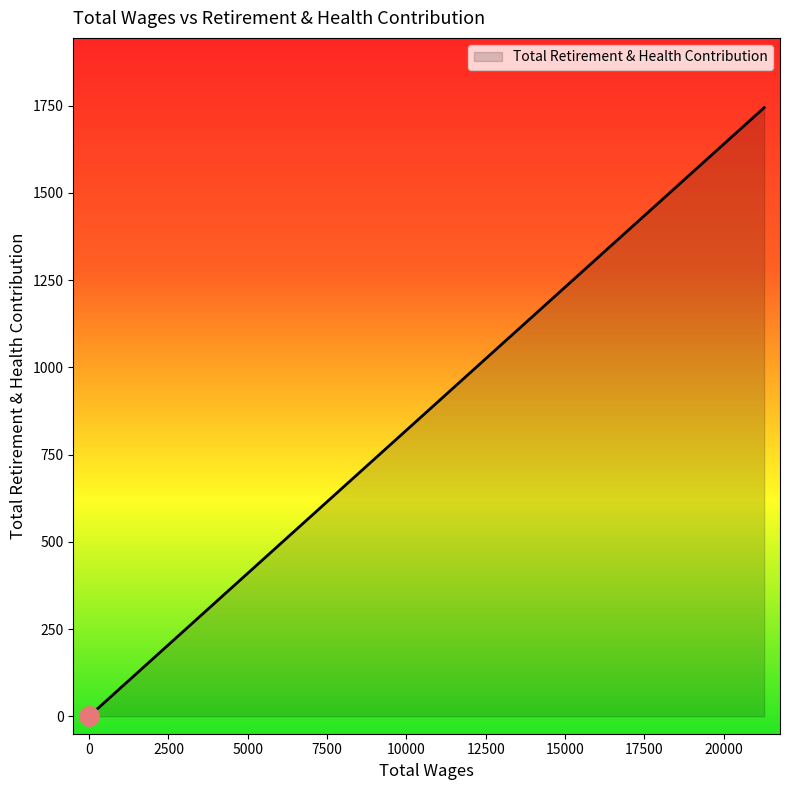

Rank the categories by value from highest to lowest.

21280.0, 0.0, 0.0, 0.0, 0.0, 0.0